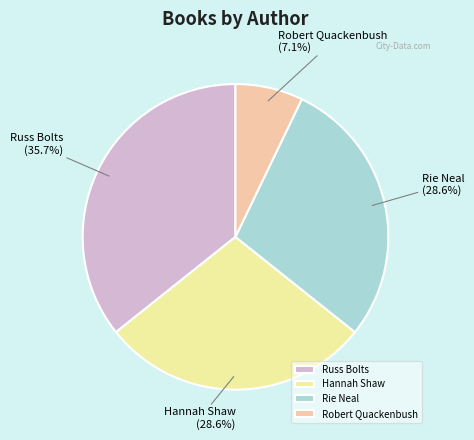

What is the smallest slice in the pie chart?

Robert Quackenbush